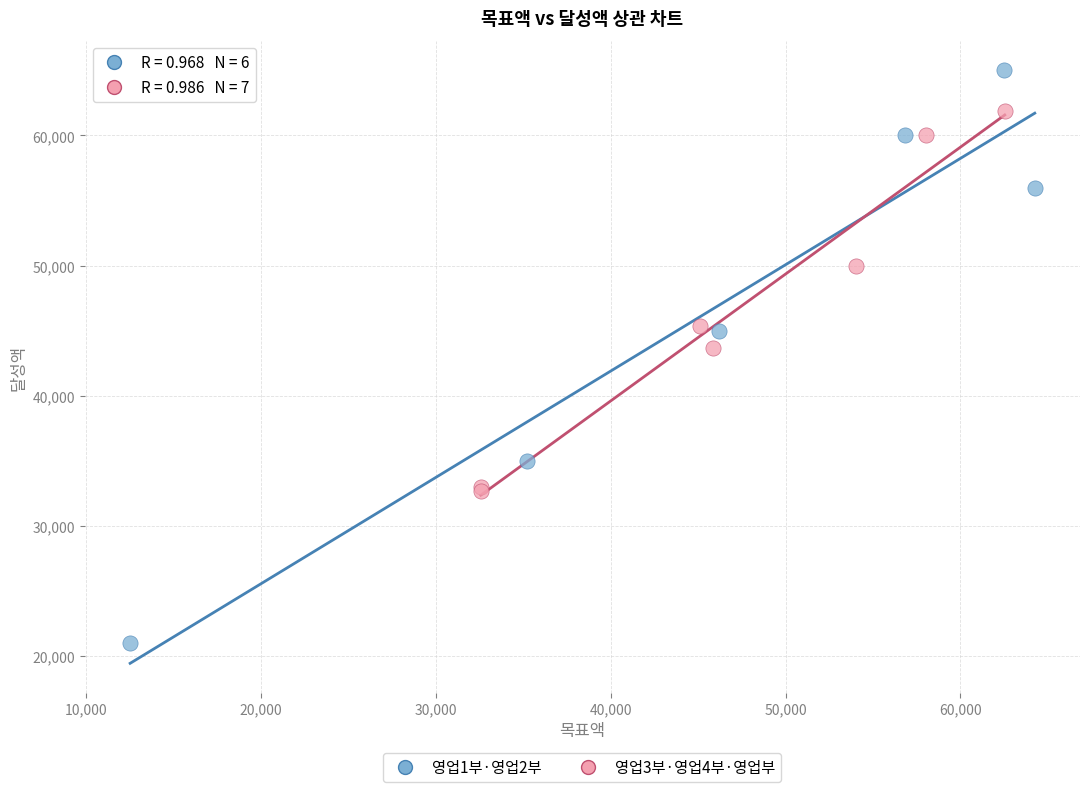

Which series contains the highest Y value?

영업1부·영업2부